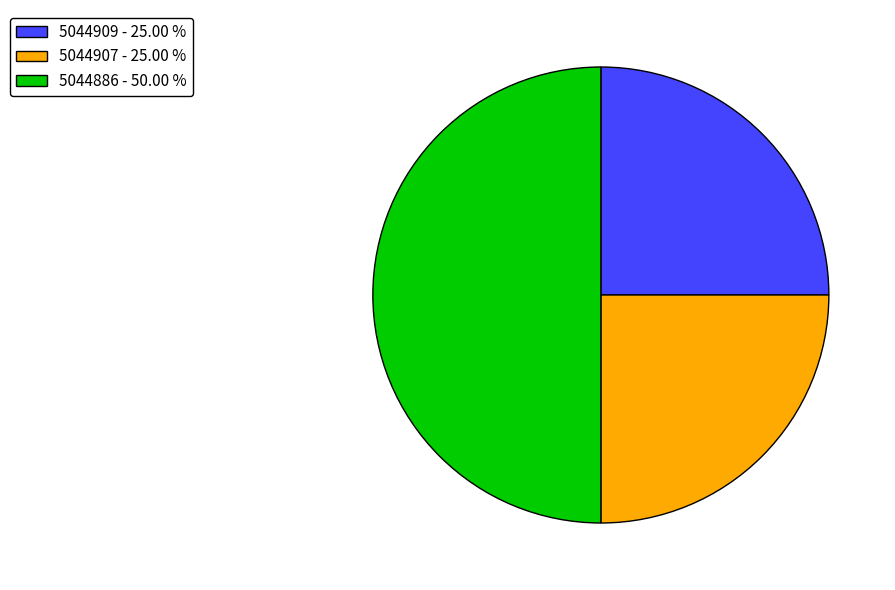

Is it true that 5044886 is 50% of the pie?

True